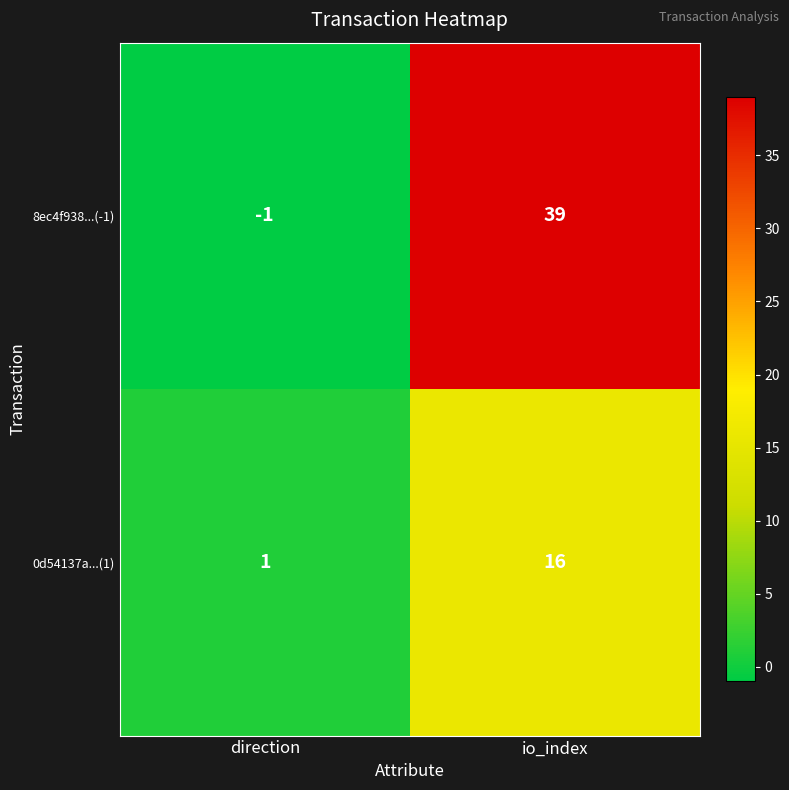

List the series in order of their overall mean, highest first.

8ec4f938...(-1), 0d54137a...(1)